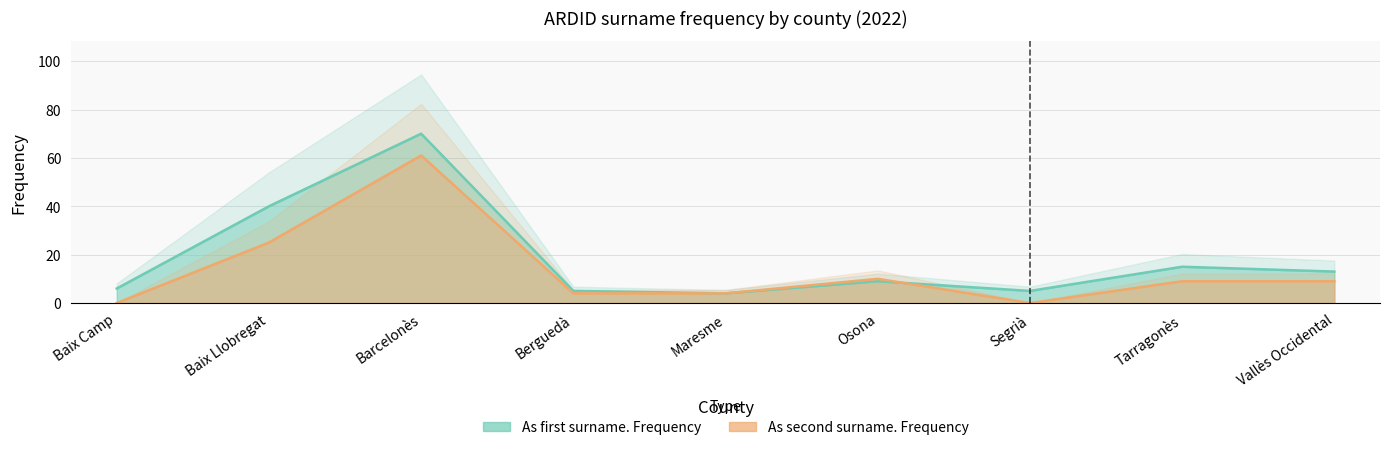

Which series has the widest spread of values?

As first surname. Frequency